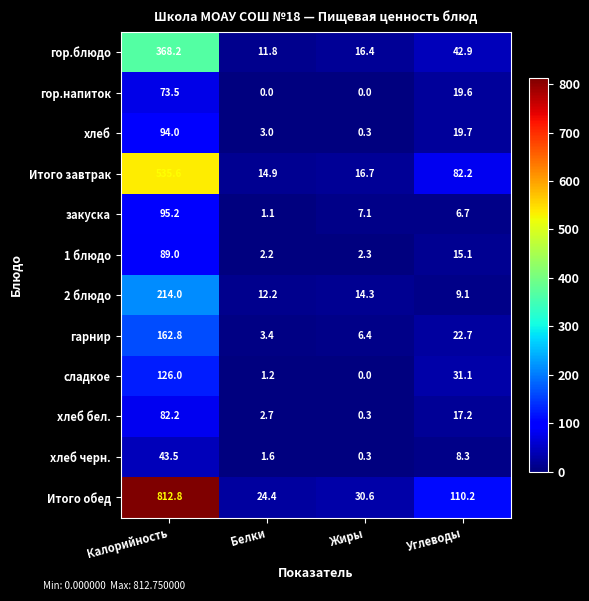

True or false: гор.блюдо has a value of 218.3 at Калорийность.

False